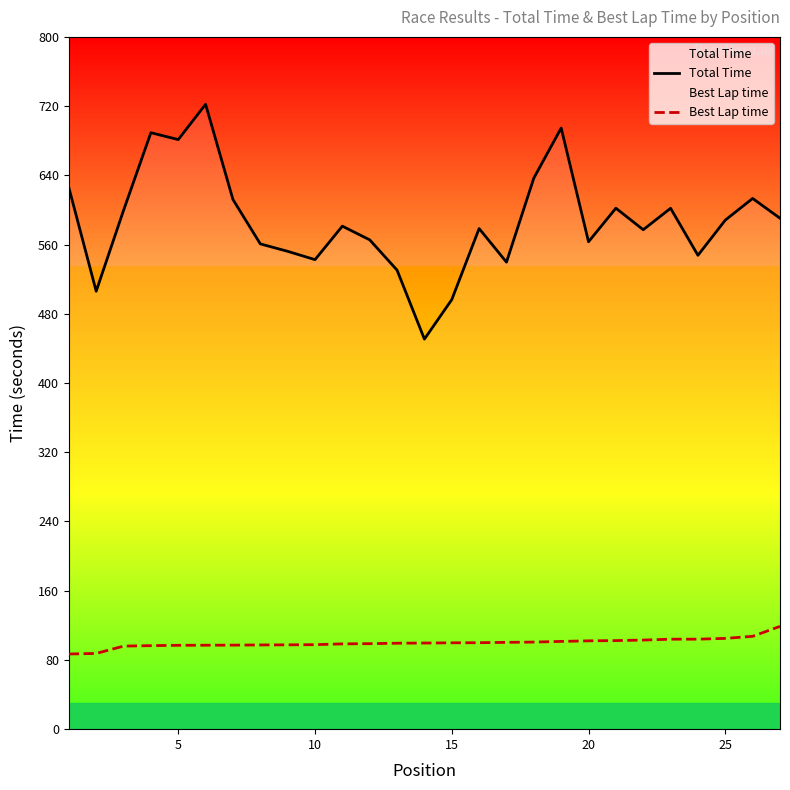

Which series has the largest range (max minus min)?

Total Time